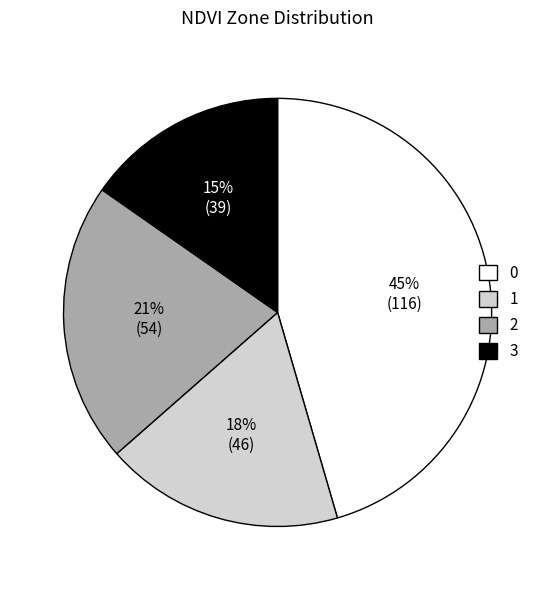

Rank the categories by value from highest to lowest.

0, 2, 1, 3